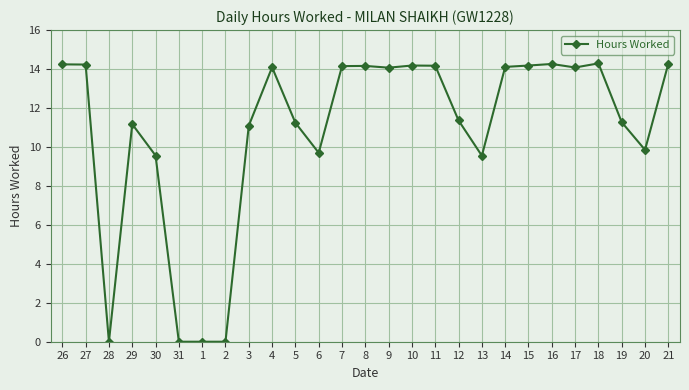

True or false: the data shows 11.2 at 29.

True